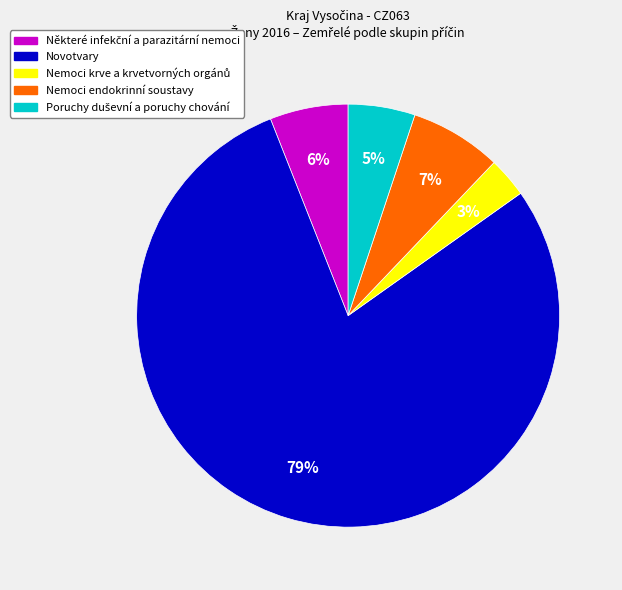

Which slice represents more than half of the pie?

Novotvary